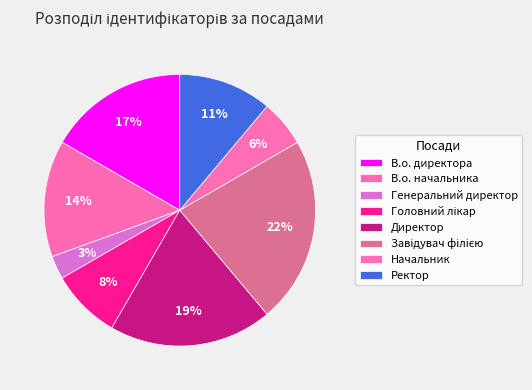

To the nearest percent, what is the average slice percentage?

12%